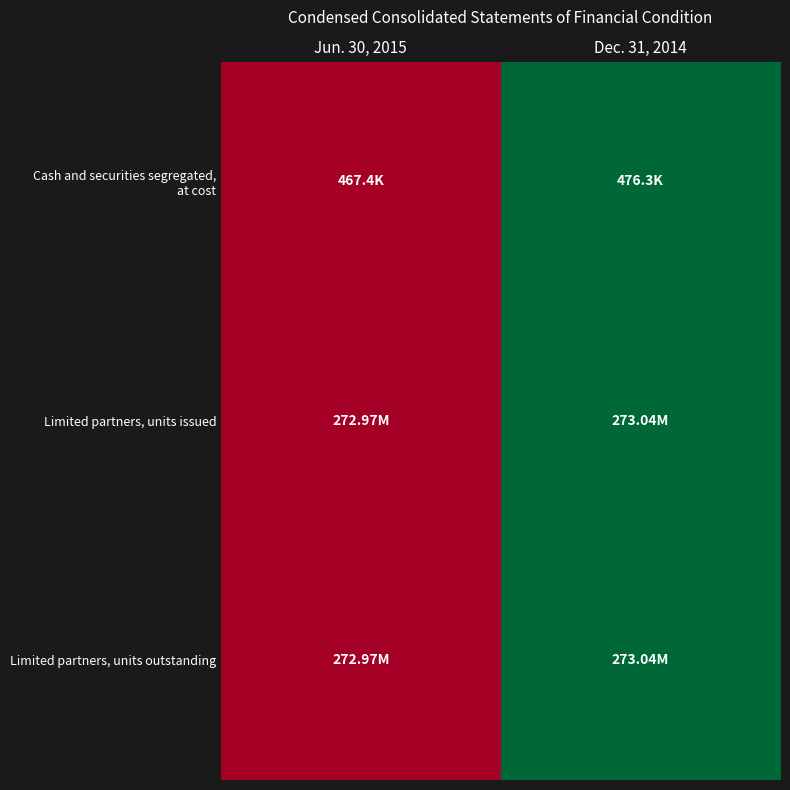

Which category has the highest value across all series?

Dec. 31, 2014